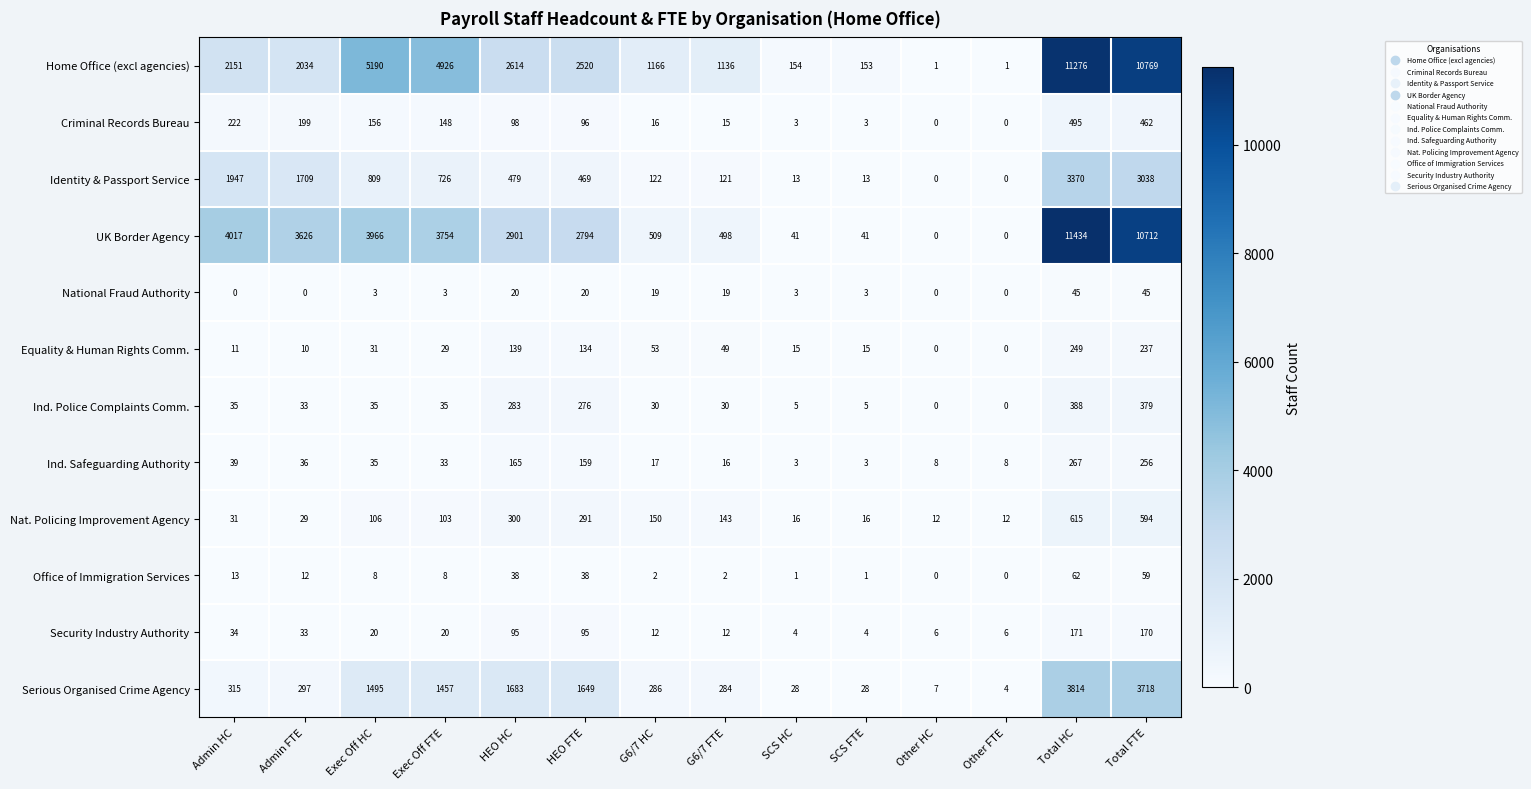

Rank the series by their maximum value, from lowest to highest.

National Fraud Authority, Office of Immigration Services, Security Industry Authority, Equality & Human Rights Comm., Ind. Safeguarding Authority, Ind. Police Complaints Comm., Criminal Records Bureau, Nat. Policing Improvement Agency, Identity & Passport Service, Serious Organised Crime Agency, Home Office (excl agencies), UK Border Agency